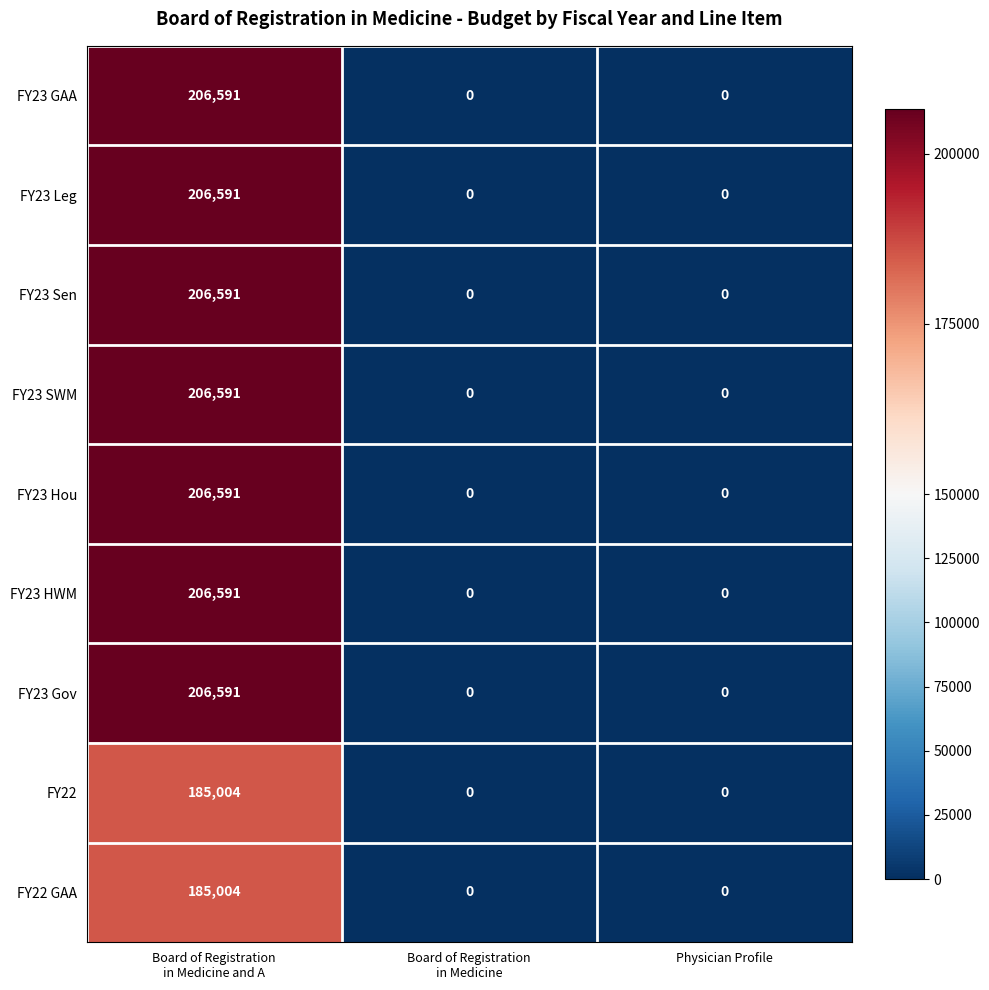

Reading left to right, transcribe all the data shown in this chart.

FY23 GAA: 206591	0	0
FY23 Leg: 206591	0	0
FY23 Sen: 206591	0	0
FY23 SWM: 206591	0	0
FY23 Hou: 206591	0	0
FY23 HWM: 206591	0	0
FY23 Gov: 206591	0	0
FY22: 185004	0	0
FY22 GAA: 185004	0	0